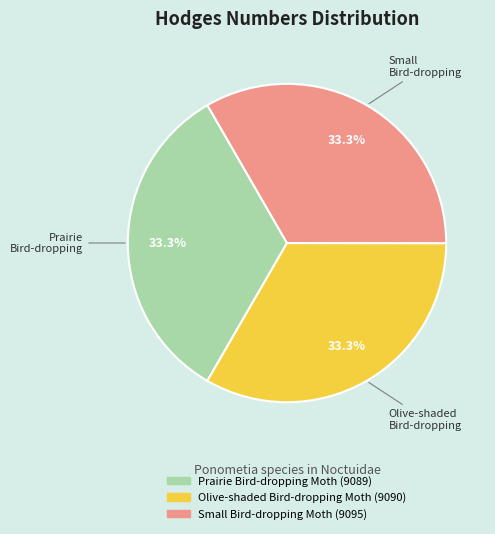

Is it true that Olive-shaded Bird-dropping Moth is 33% of the pie?

True